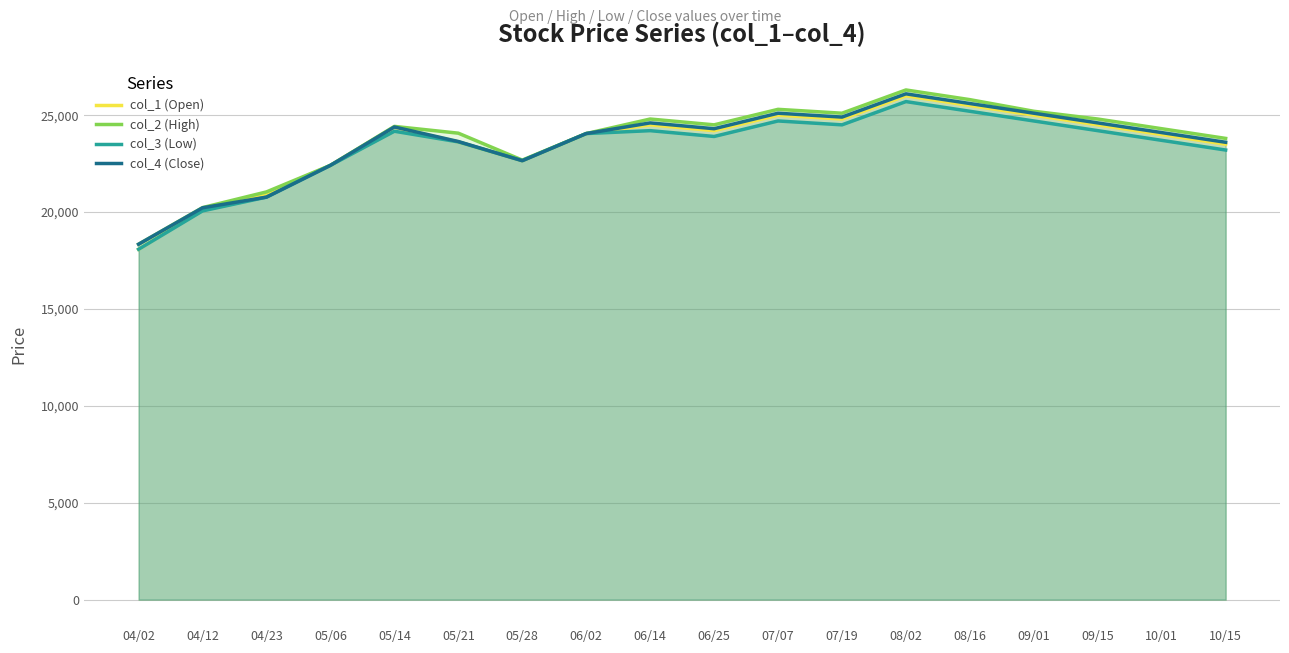

Which series changed the most between 08/02 and 10/01?

col_1 (Open)